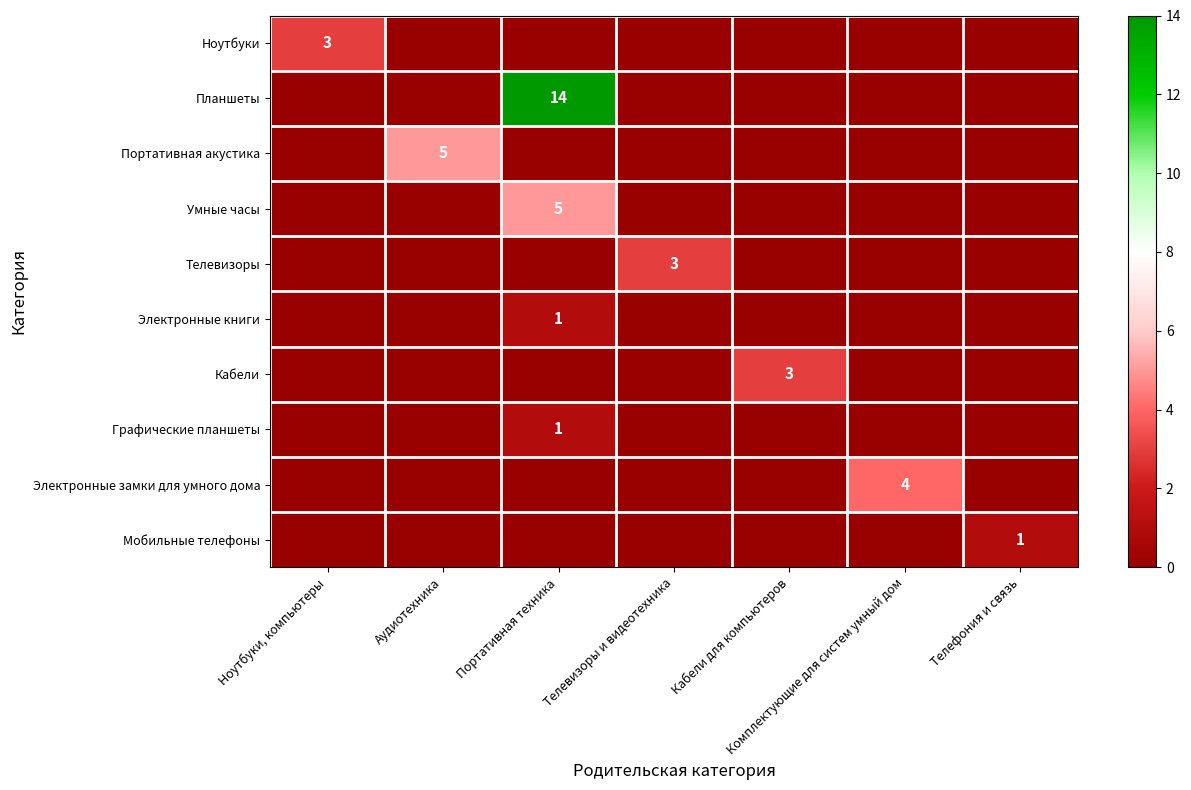

Count the number of categories in the chart.

7